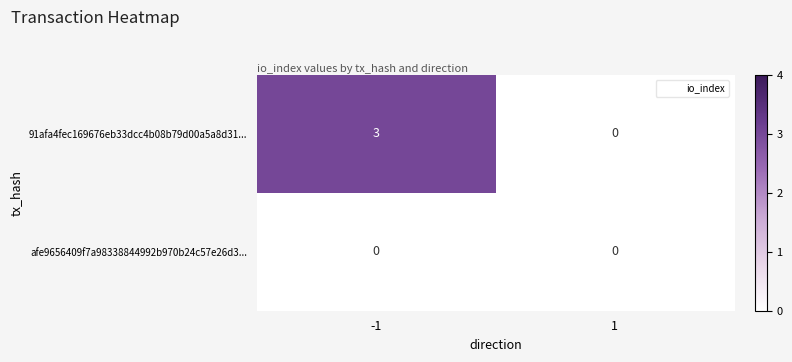

List the series in order of their overall mean, highest first.

91afa4fec169676eb33dcc4b08b79d00a5a8d31..., afe9656409f7a98338844992b970b24c57e26d3...